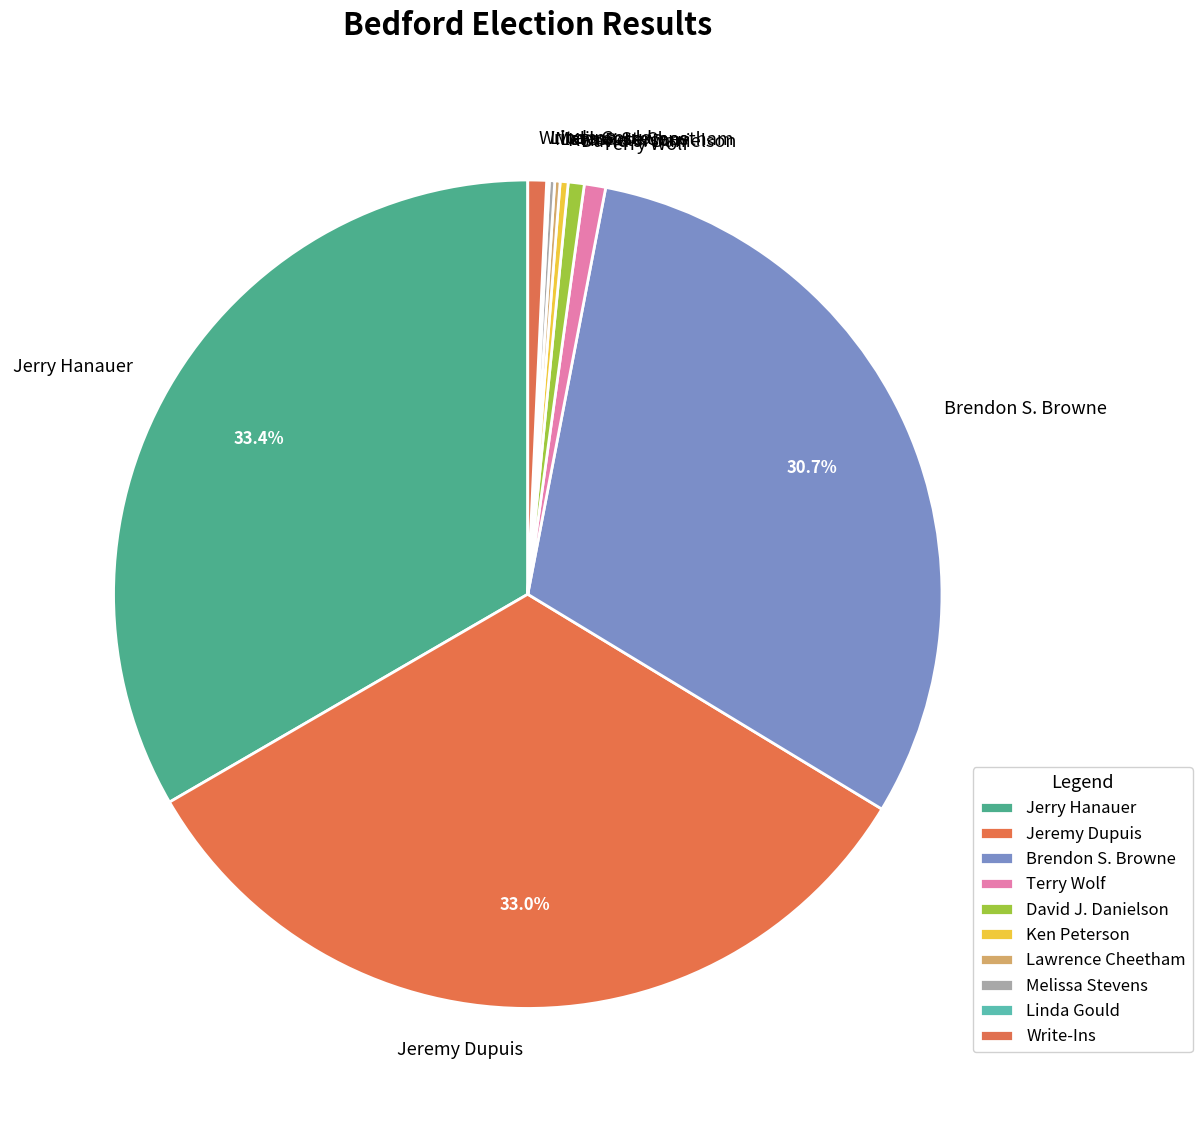

Is there a majority slice in this chart?

No